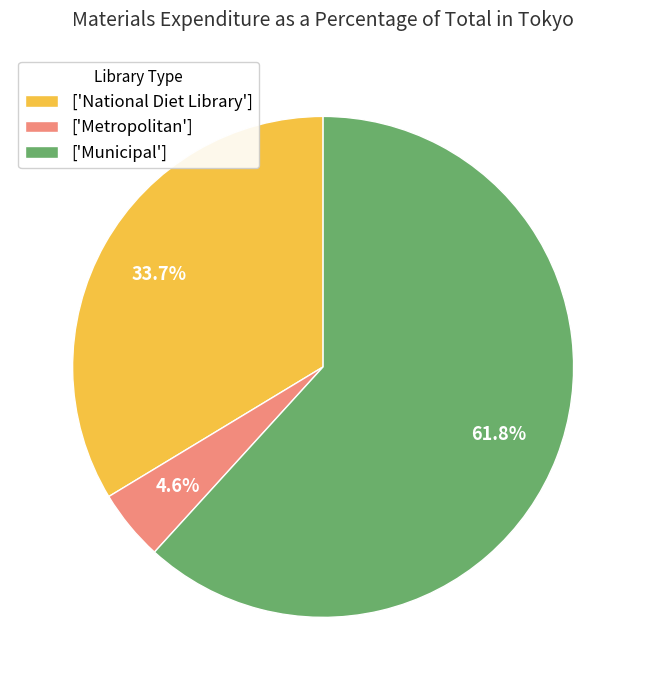

Which has a higher value, ['Metropolitan'] or ['Municipal']?

['Municipal']